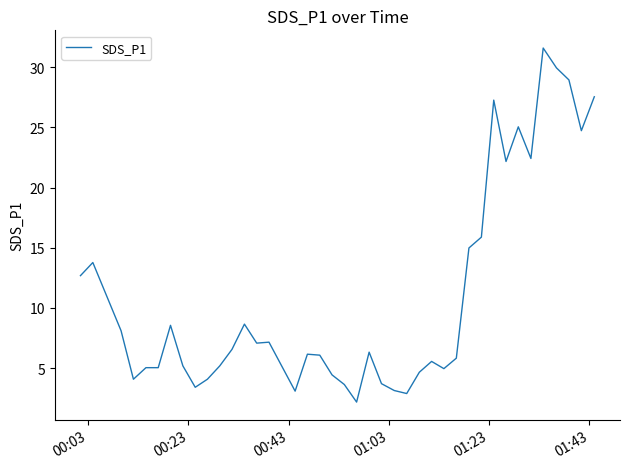

What is the difference between the maximum and minimum values?

29.4